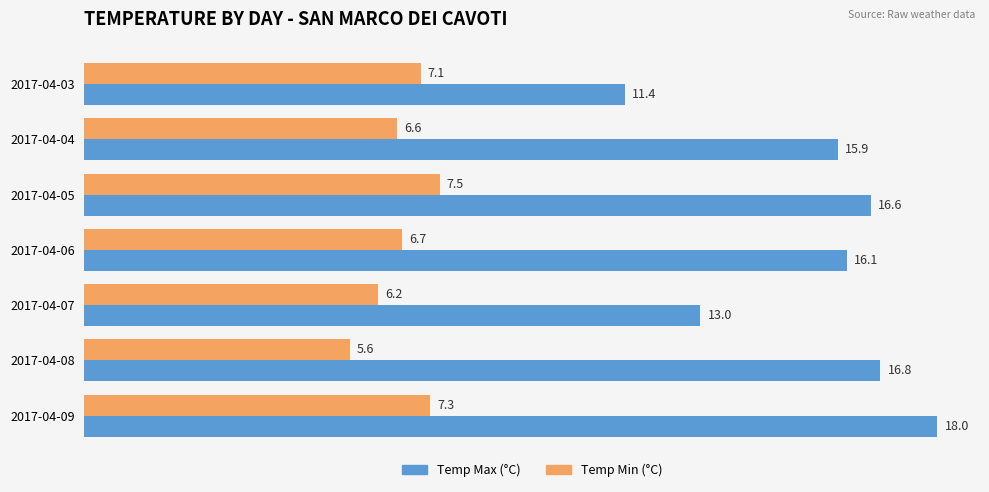

What is the difference between the maximum and second lowest values in the Temp Min (°C) series?

1.3